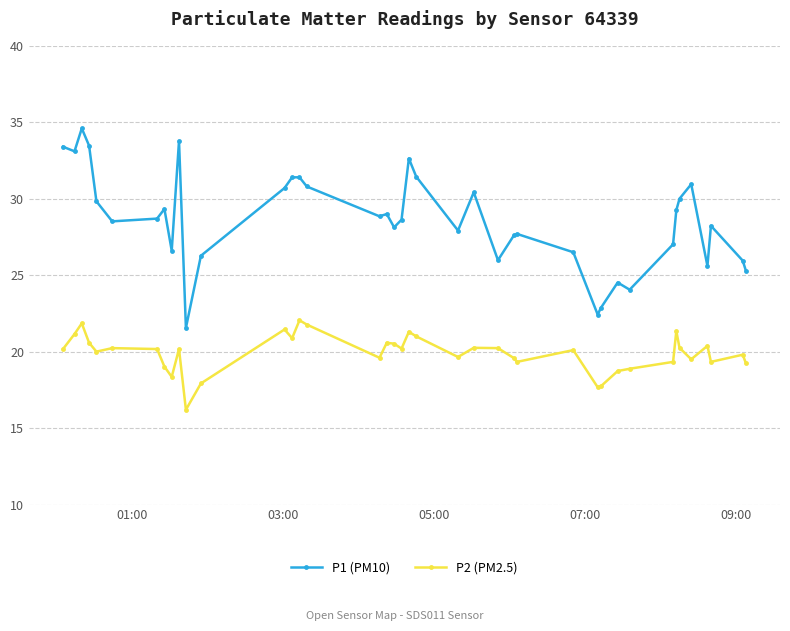

What is the highest value of the P2 (PM2.5) series?

22.1